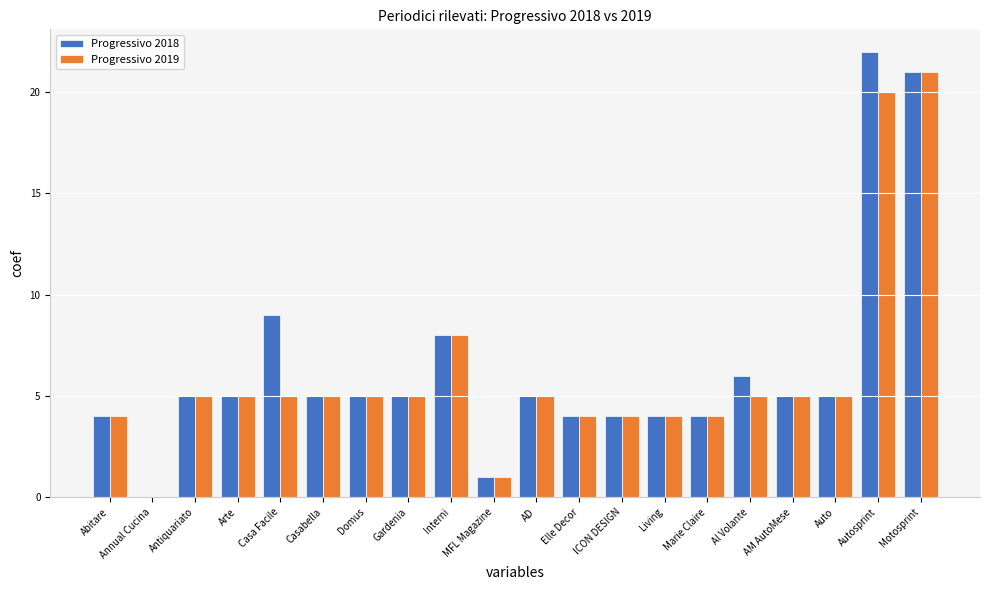

How many groups of bars are there?

20